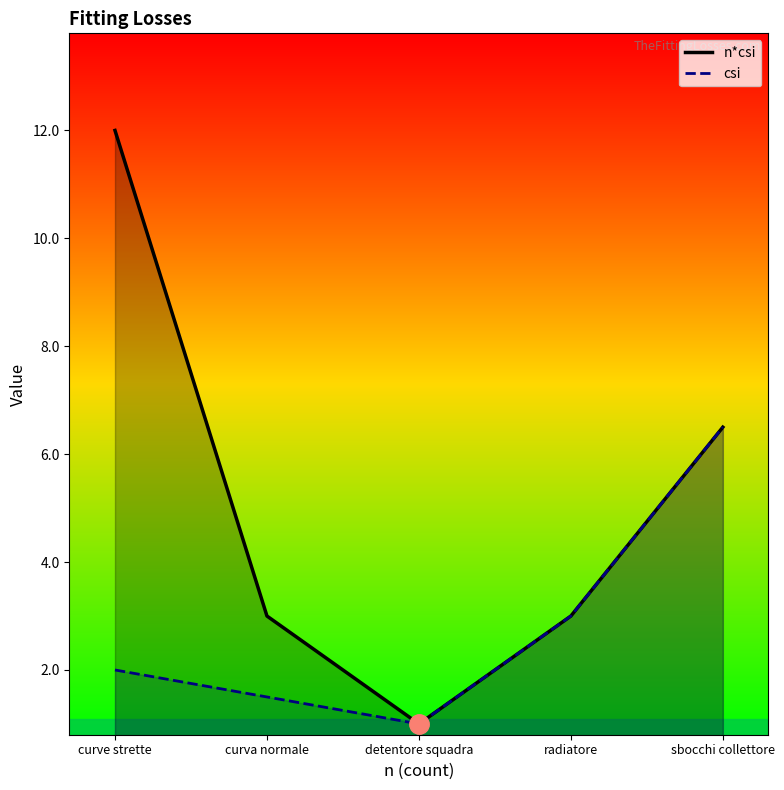

Does the chart have visible grid lines?

No